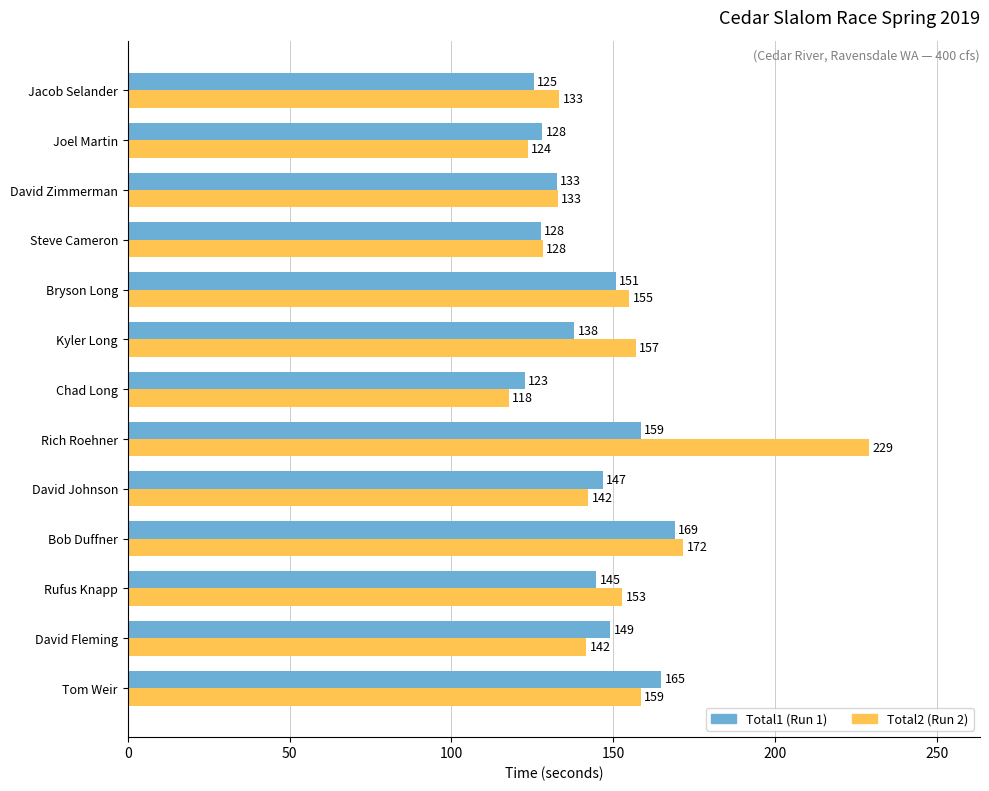

At which category is the sum across all series the highest?

Rich Roehner